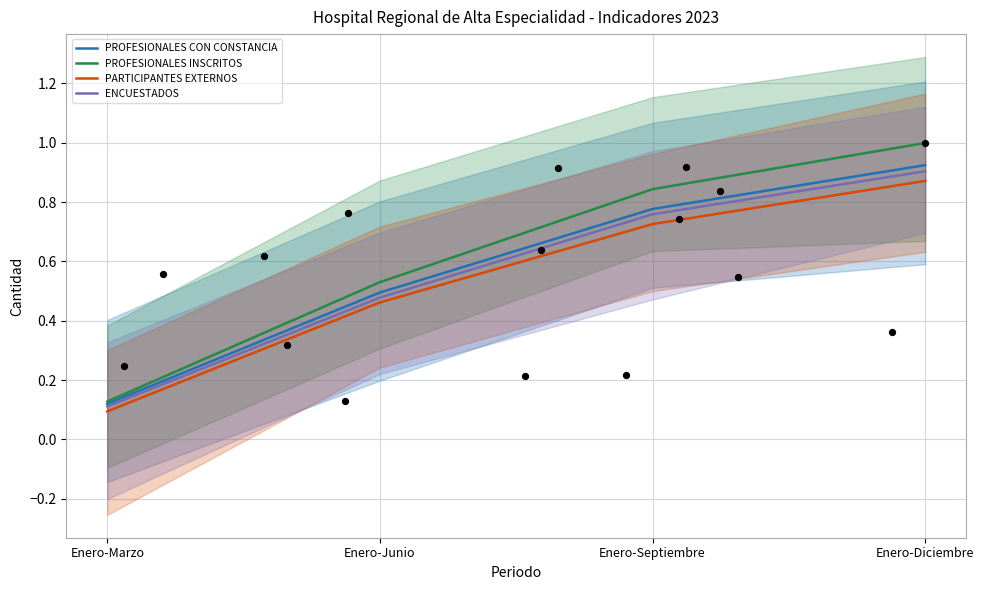

What are all the series names shown in the legend?

PROFESIONALES CON CONSTANCIA, PROFESIONALES INSCRITOS, PARTICIPANTES EXTERNOS, ENCUESTADOS